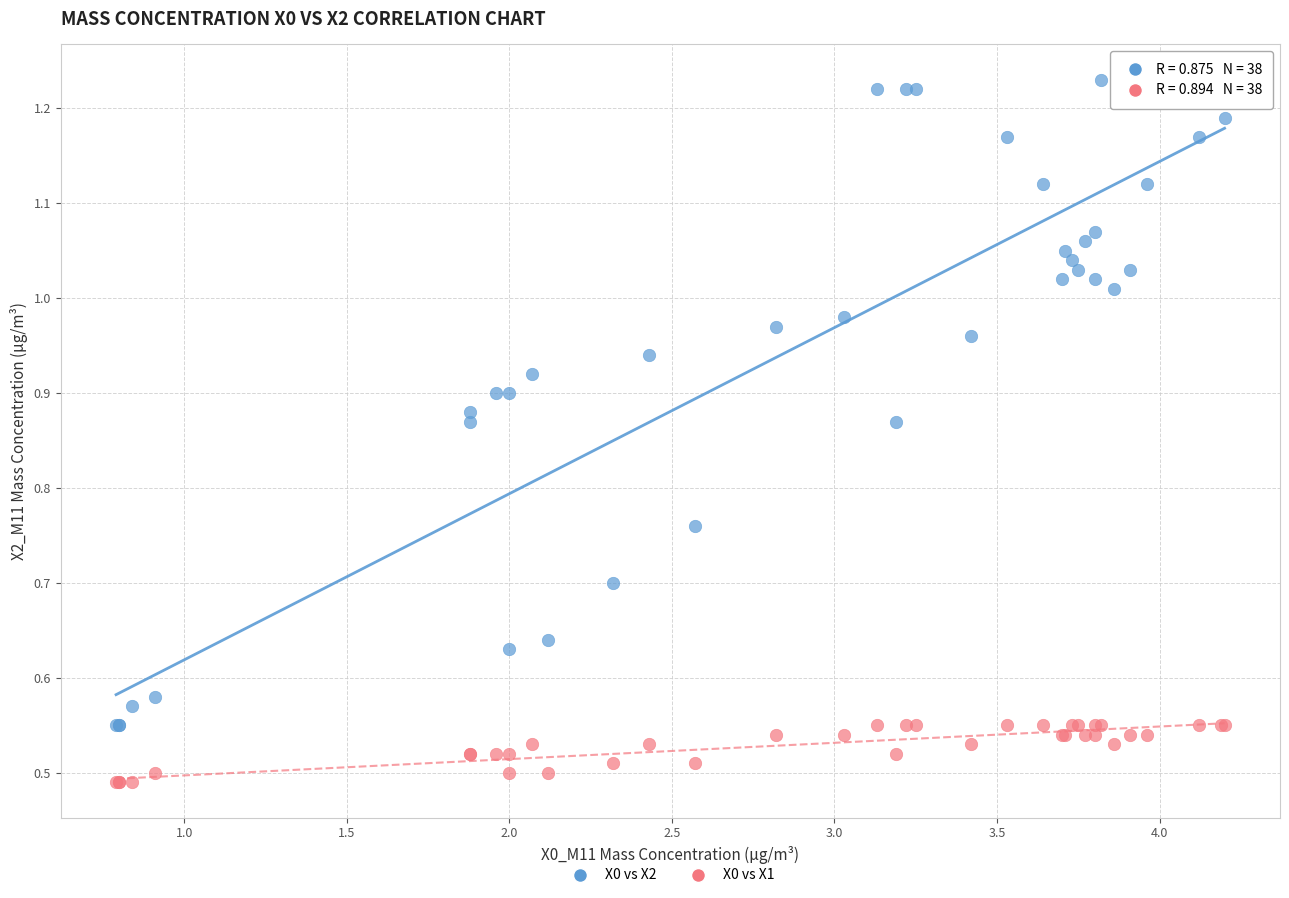

What are all the series names shown in the legend?

X0 vs X2, X0 vs X1